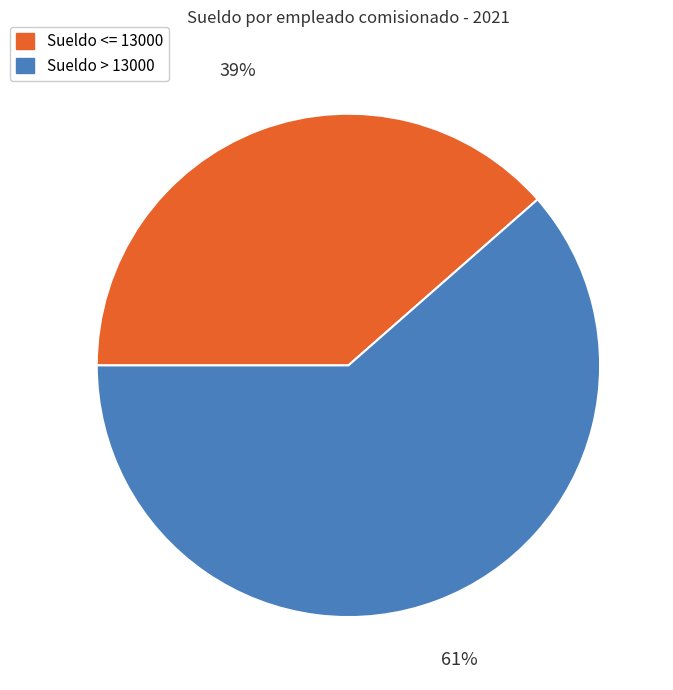

Is there a majority slice in this chart?

Yes